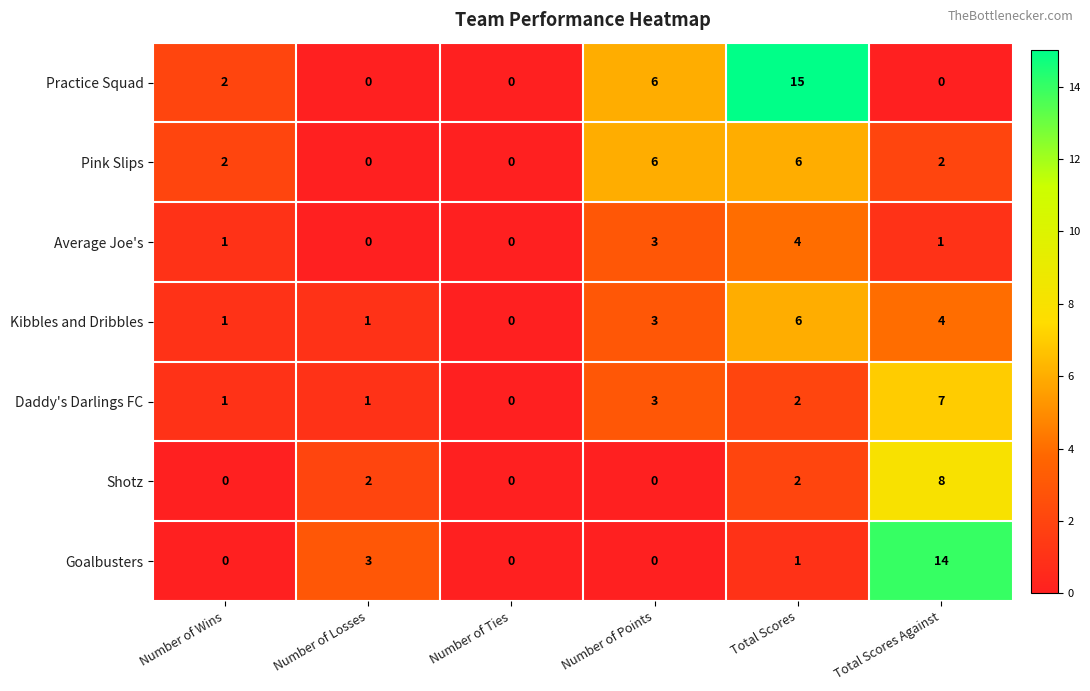

How many distinct data groups are displayed?

7